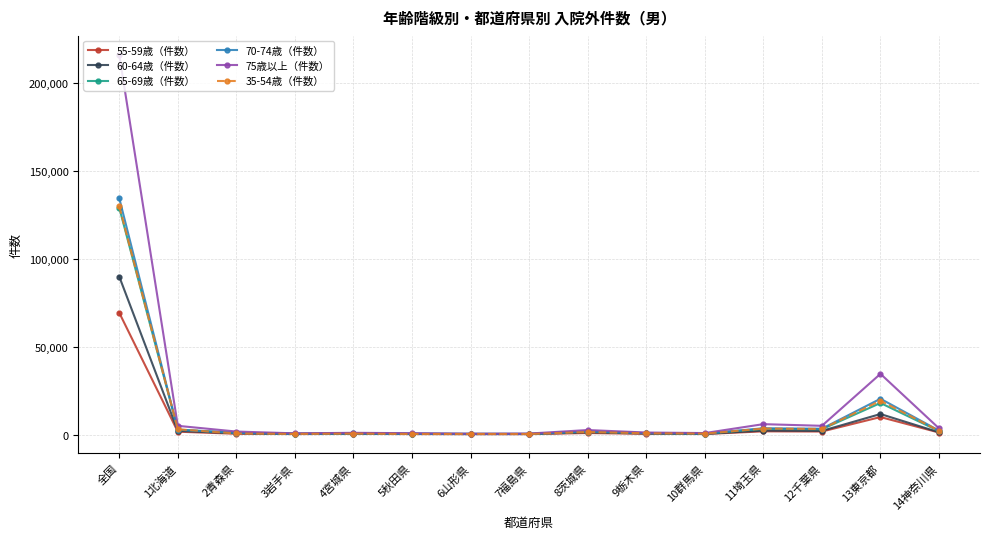

What is the sum of all 75歳以上（件数） values?

279342